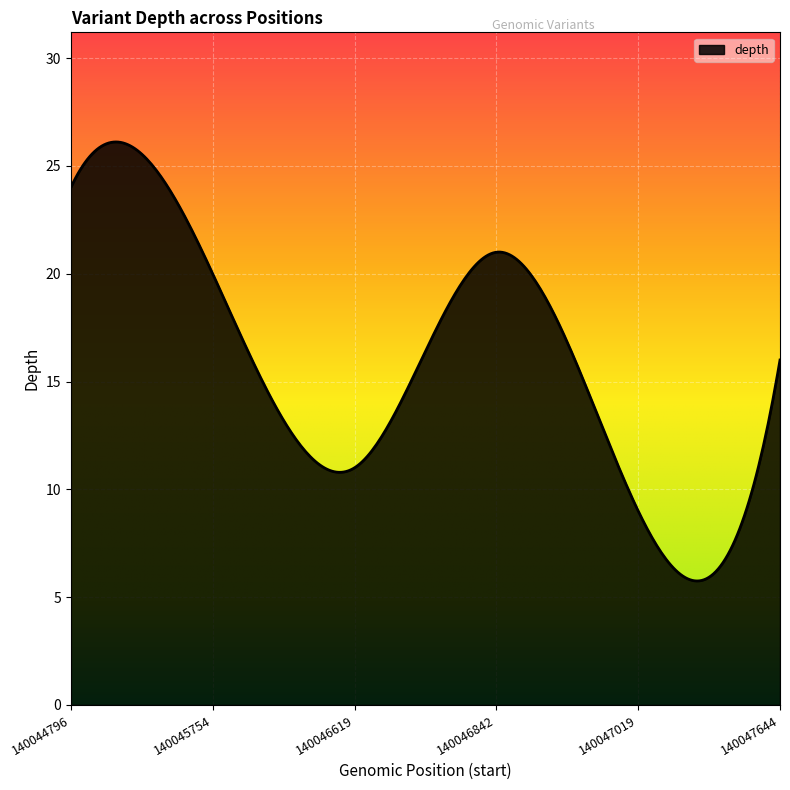

What is the difference between the maximum and minimum values?

20.4